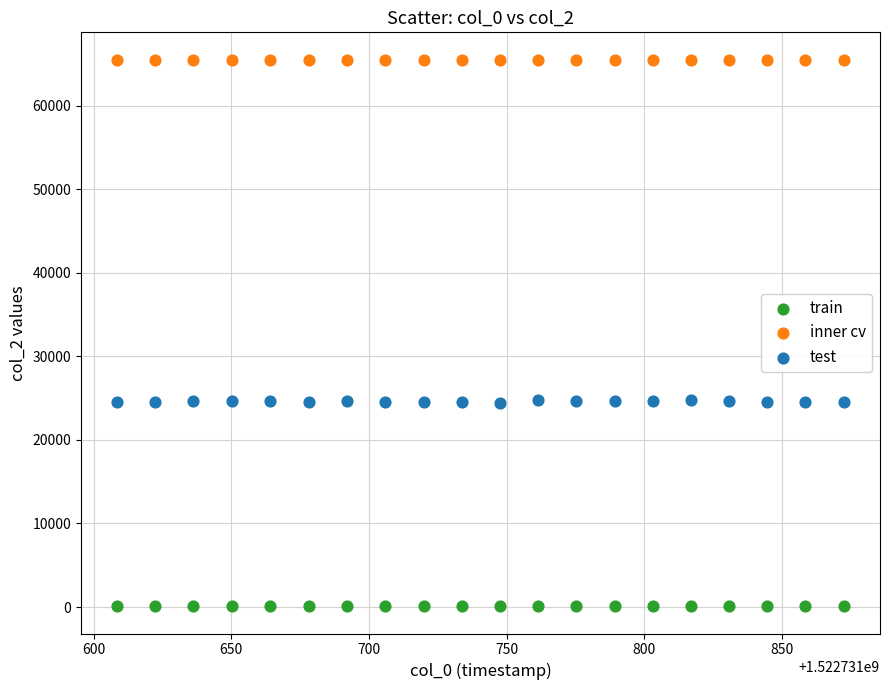

Which series contains the lowest Y value?

train